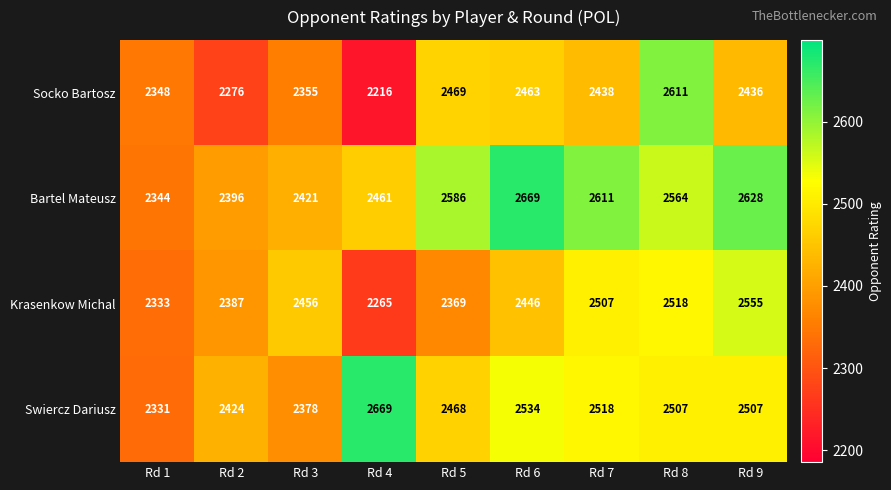

What is the difference between the highest and lowest values at Rd 3?

101